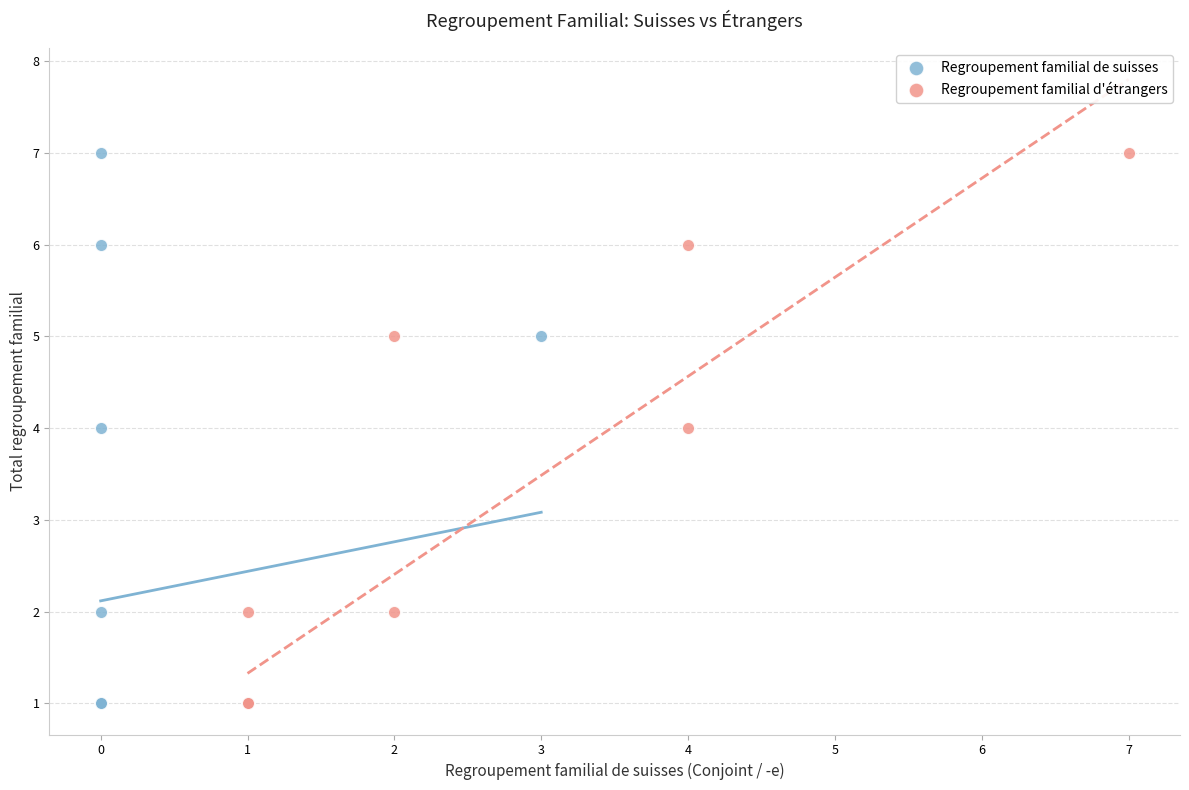

What are all the series names shown in the legend?

Regroupement familial de suisses, Regroupement familial d'étrangers